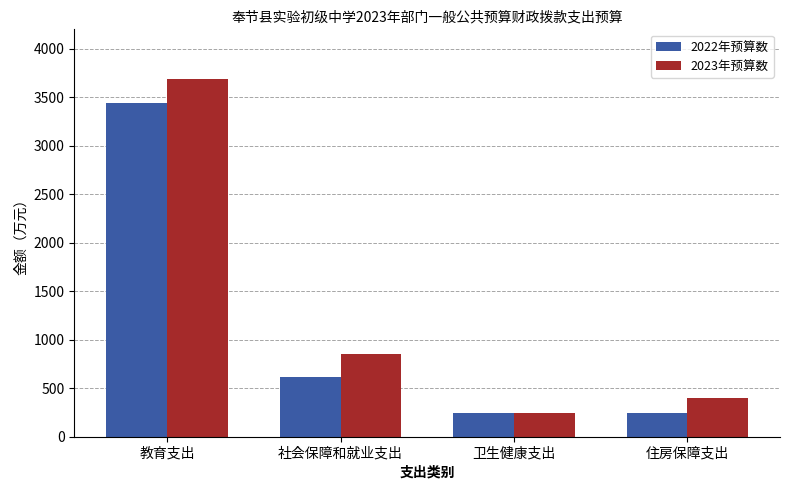

The 2023年预算数 series shows 857.7 at 社会保障和就业支出. True or false?

True